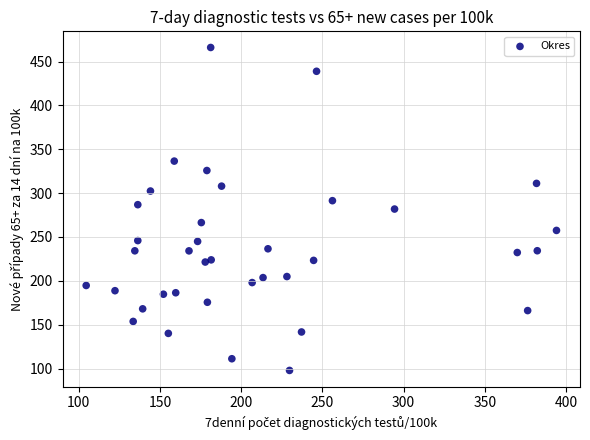

What is the range of X values (max minus min)?

289.6